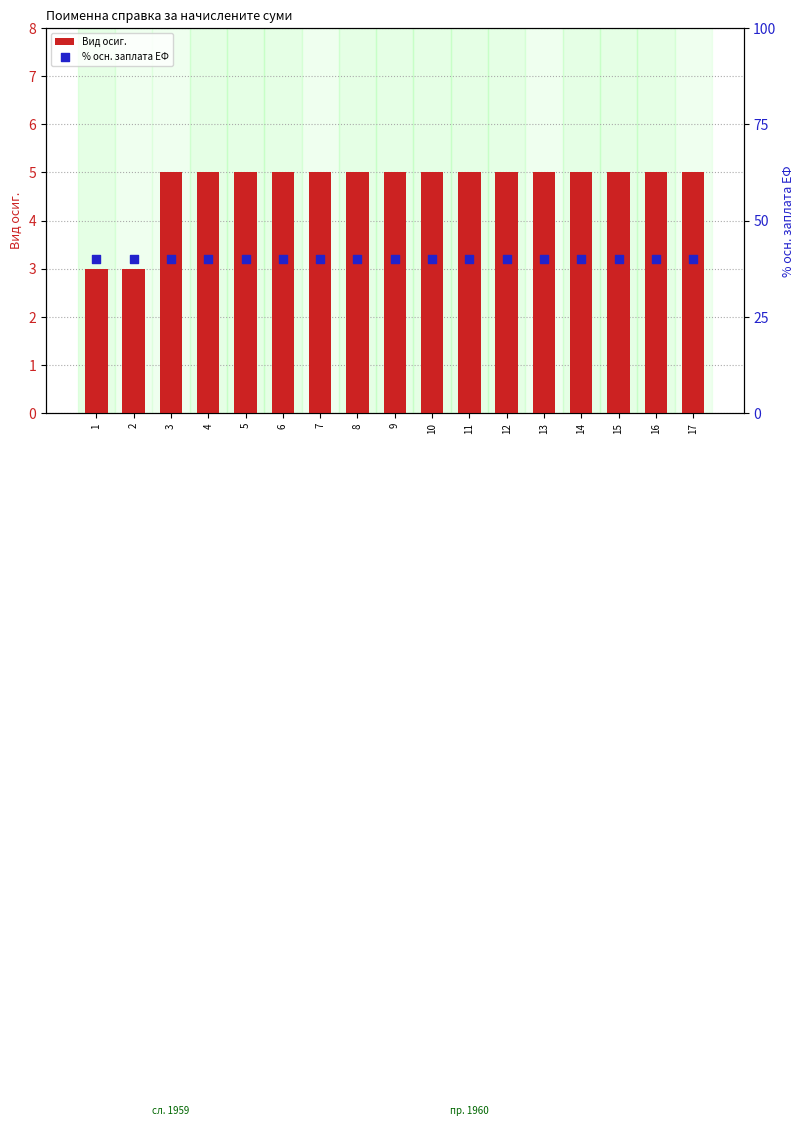

What are all the series names shown in the legend?

Вид осиг., % осн. заплата ЕФ